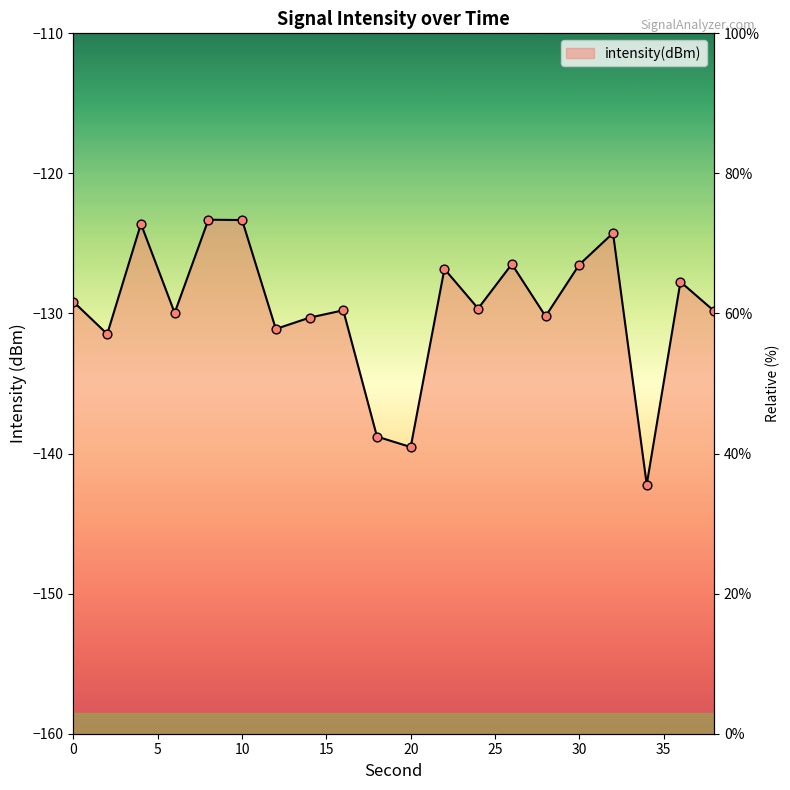

What is the change in value from 8 to 30?

-3.2